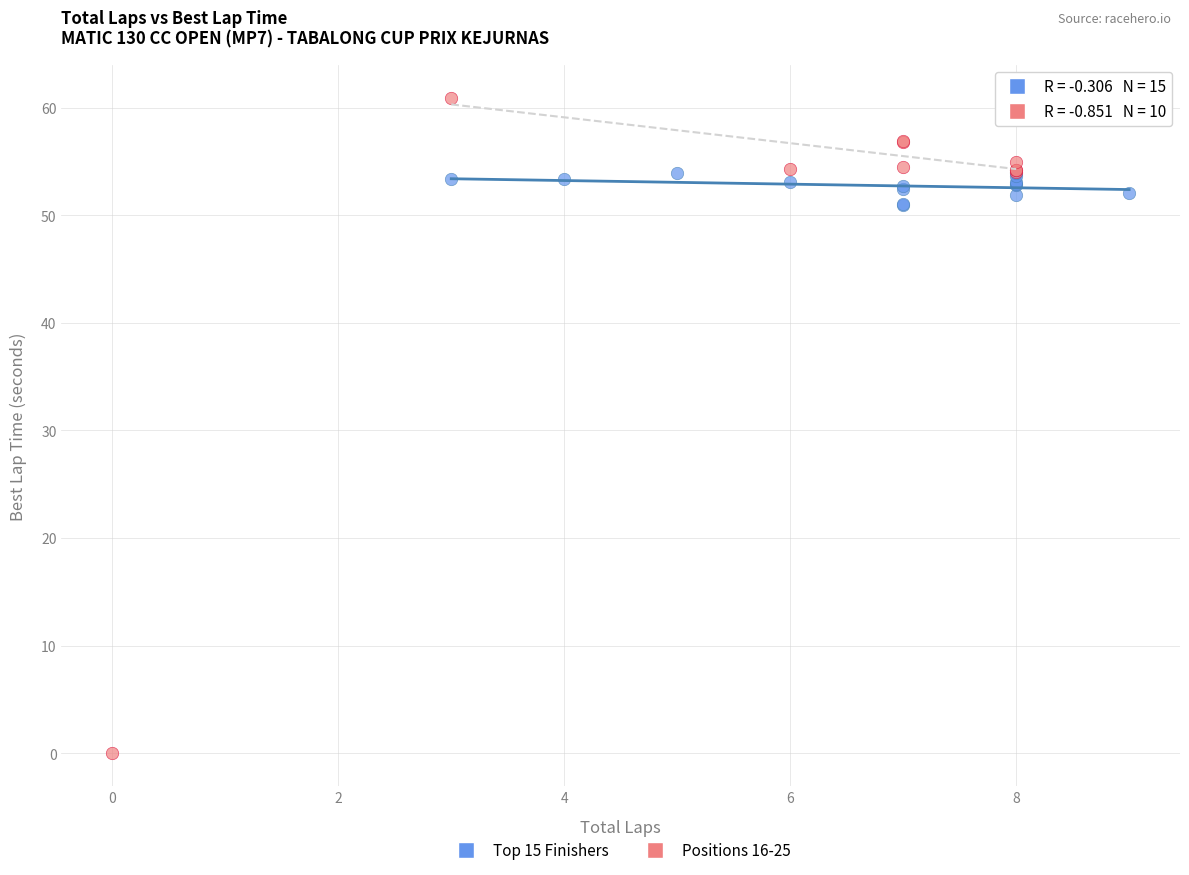

Which series has the largest Y range (max minus min)?

Positions 16-25